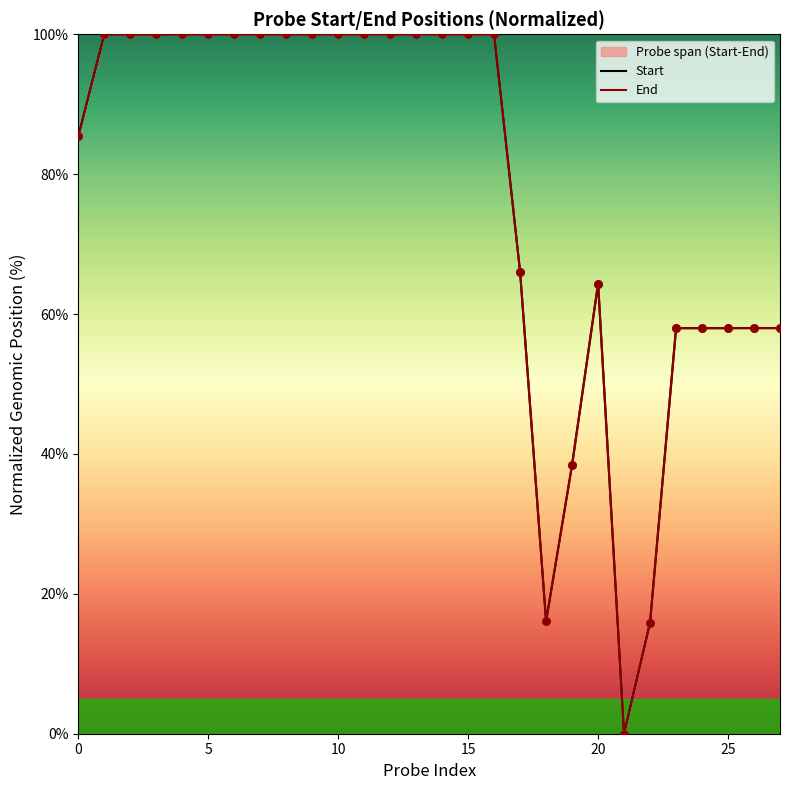

Which series has the largest total across all categories?

End